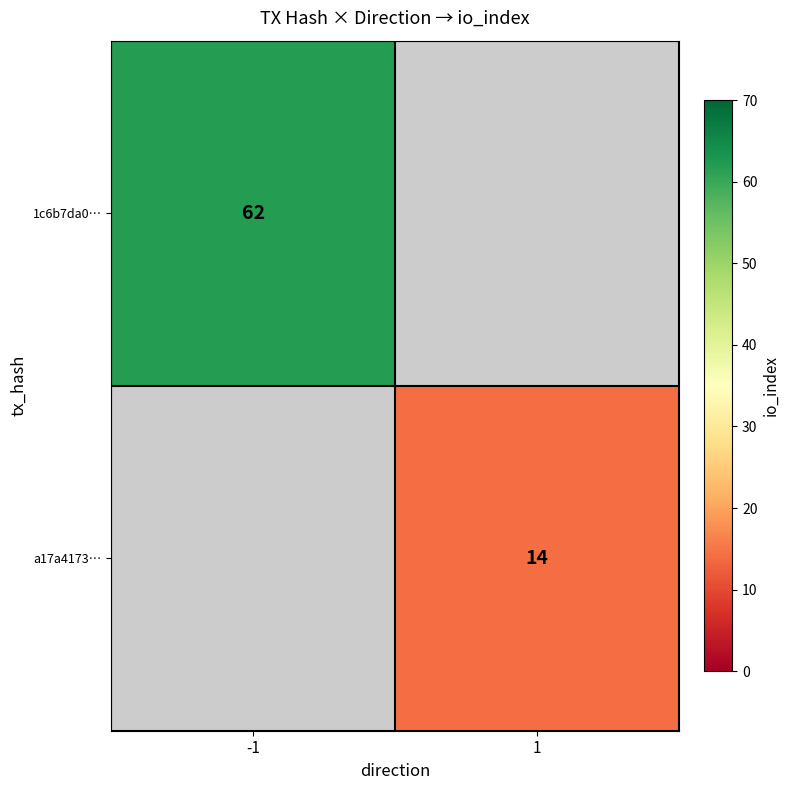

Is the value of a17a4173… at 1 greater than the value of 1c6b7da0… at -1?

No